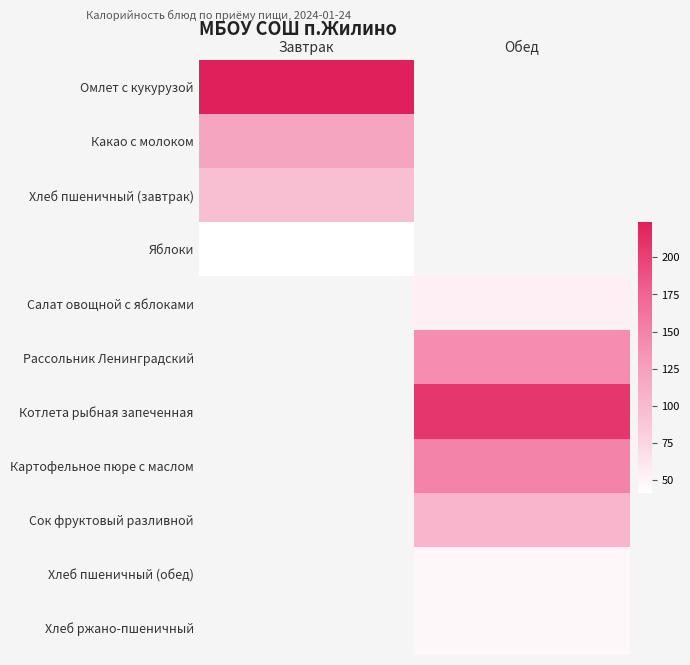

Which series has the largest range (max minus min)?

Омлет с кукурузой